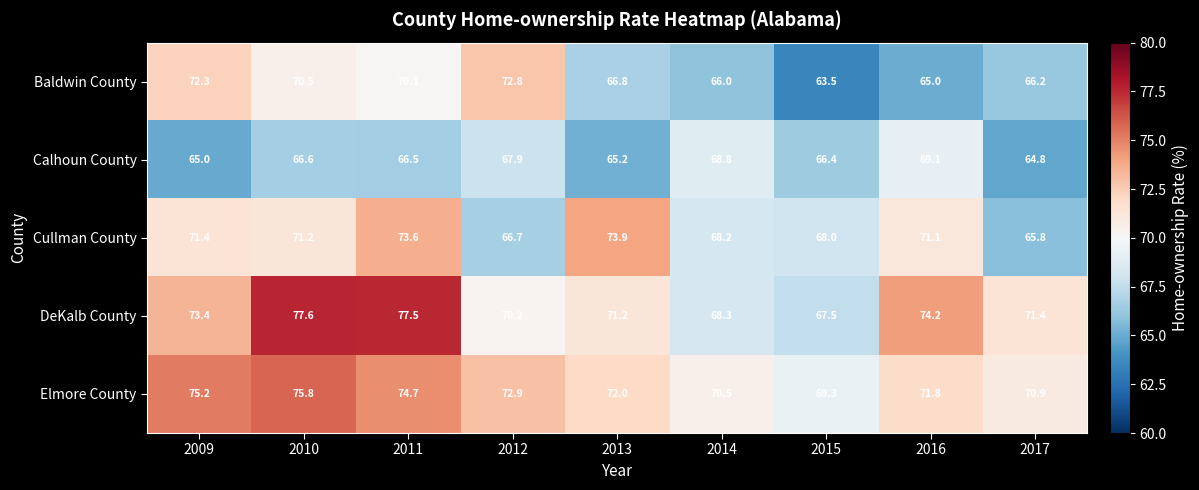

Is it true that Cullman County equals 68.0 at 2015?

True